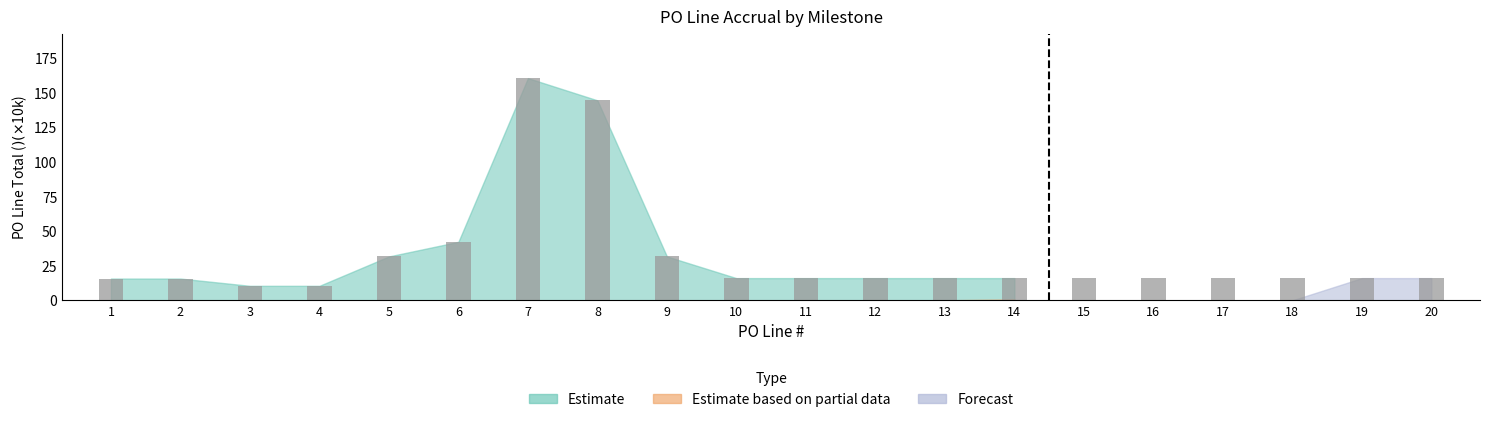

What is the minimum value shown in the chart?

10.5